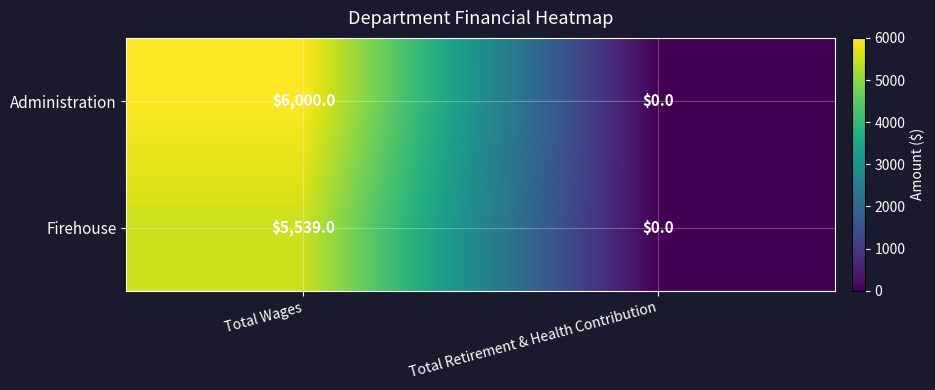

Which series has the largest total across all categories?

Administration